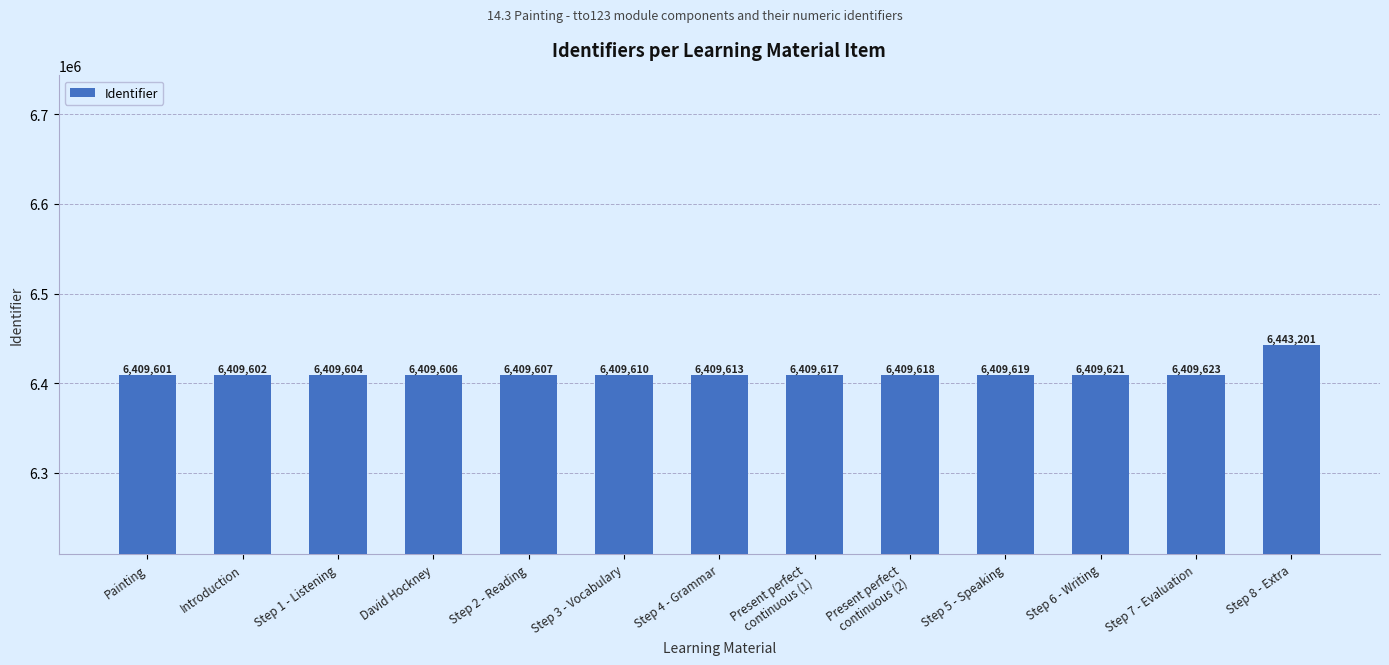

Which label corresponds to the largest value in the chart?

Step 8 - Extra